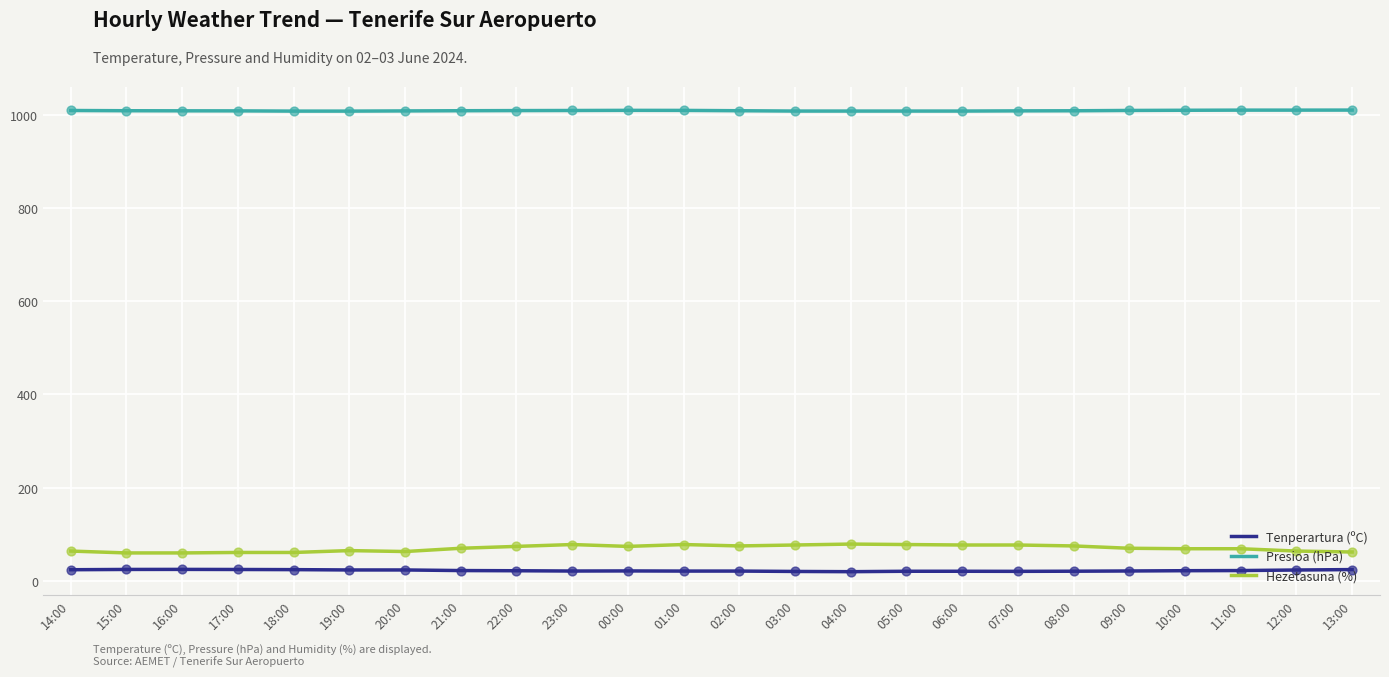

What is the difference between the highest and lowest values at 19:00?

983.8